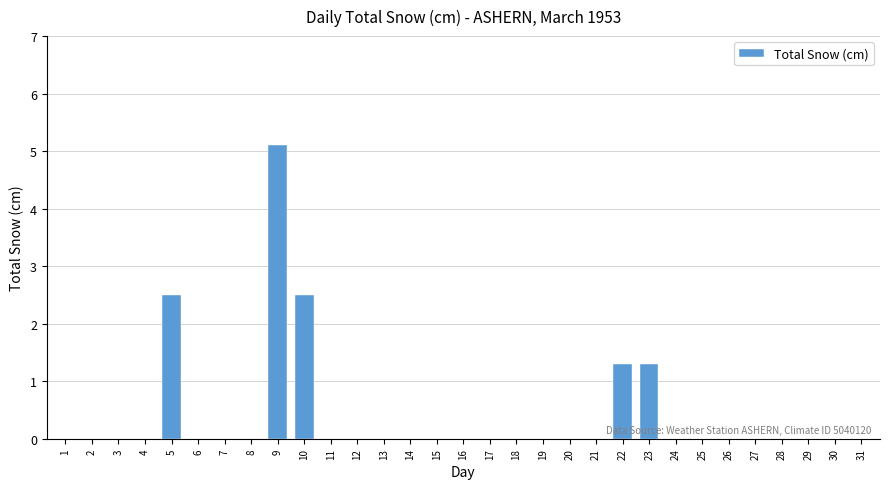

Is it true that the value at 17 is 0.0?

True